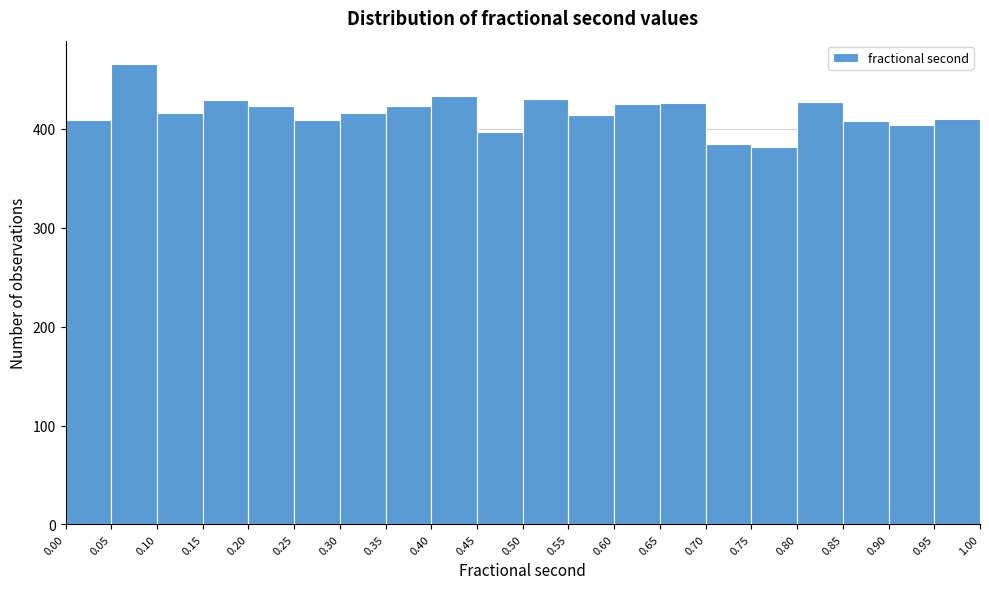

What is the height of the bar covering 0.60 to 0.65 on the x-axis? The values are not printed on the chart, so give them approximately, as read against the axis.

430